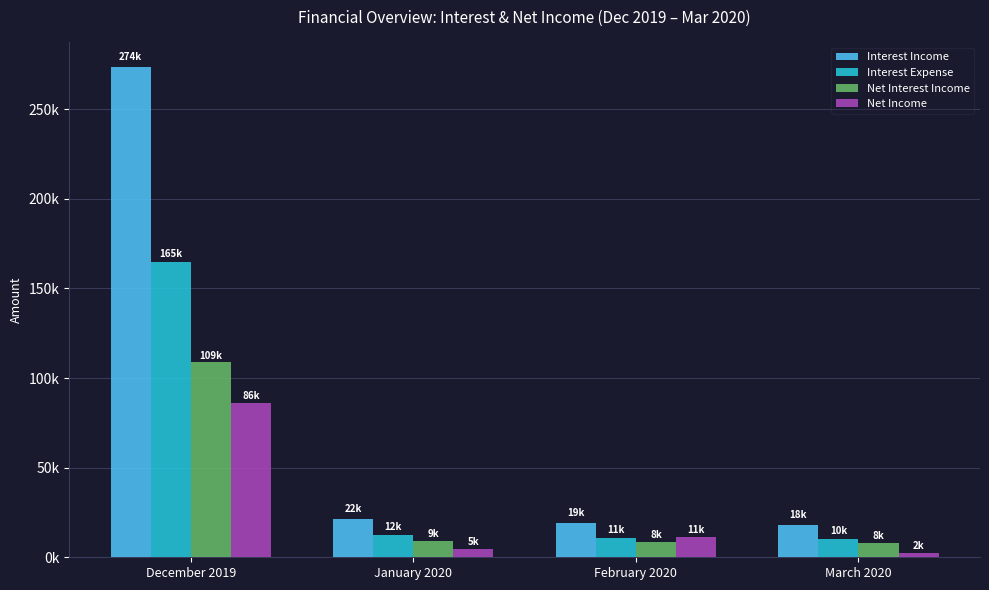

The value of Interest Income at December 2019 is 273632.3. True or false?

True